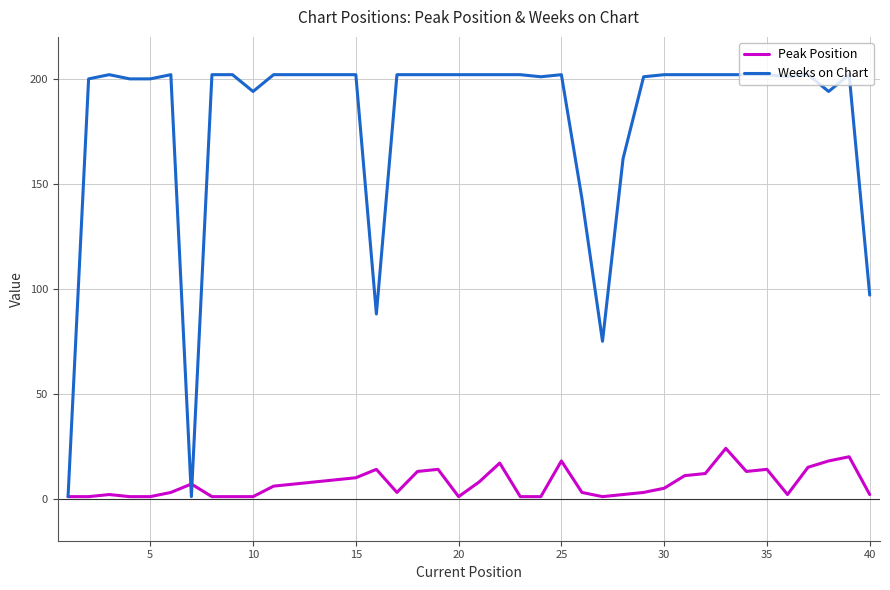

What is the lowest value of the Peak Position series?

1